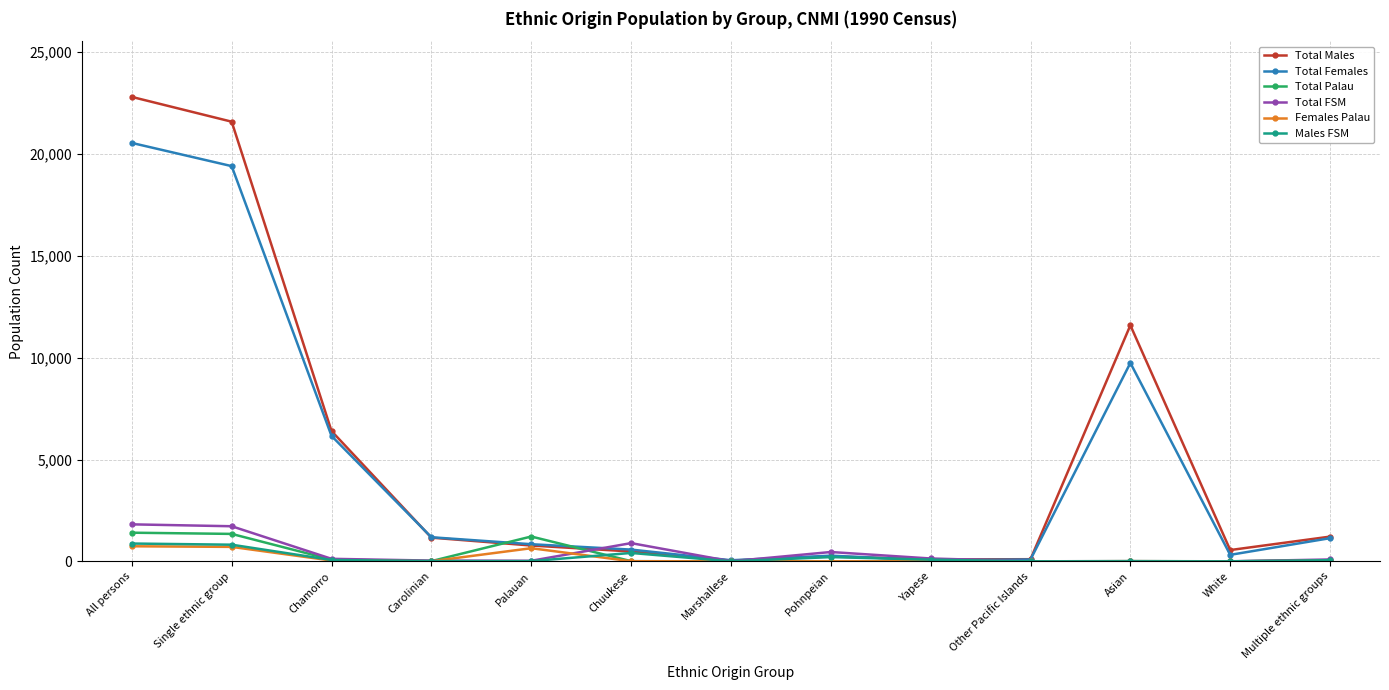

What is the greatest value displayed?

22802